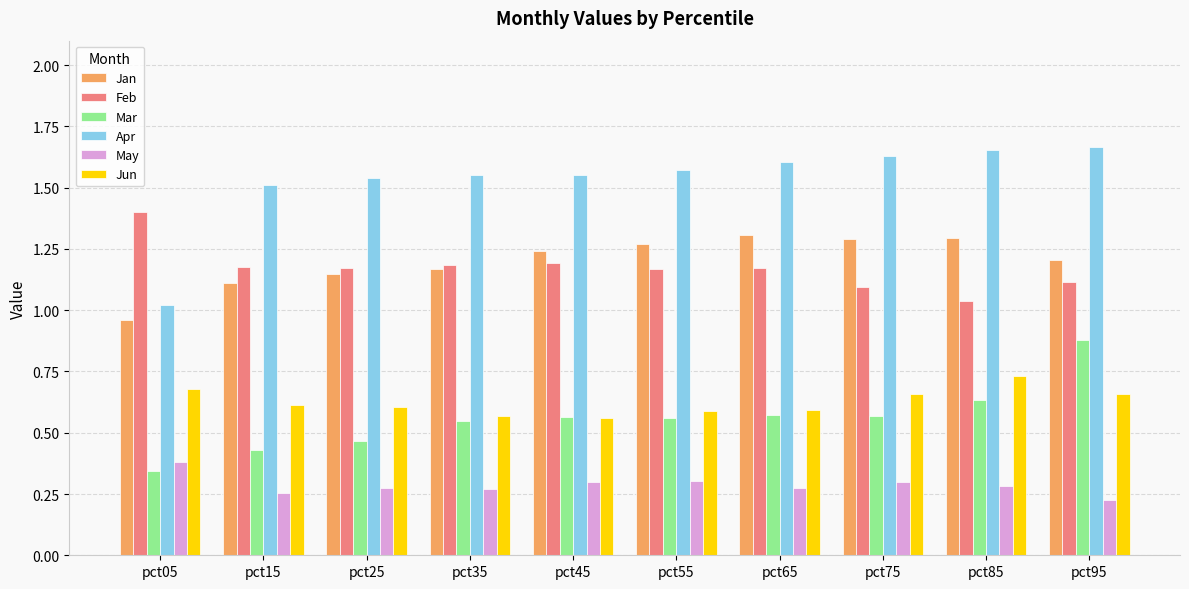

What is the sum of the Apr values at pct85 and pct75?

3.3